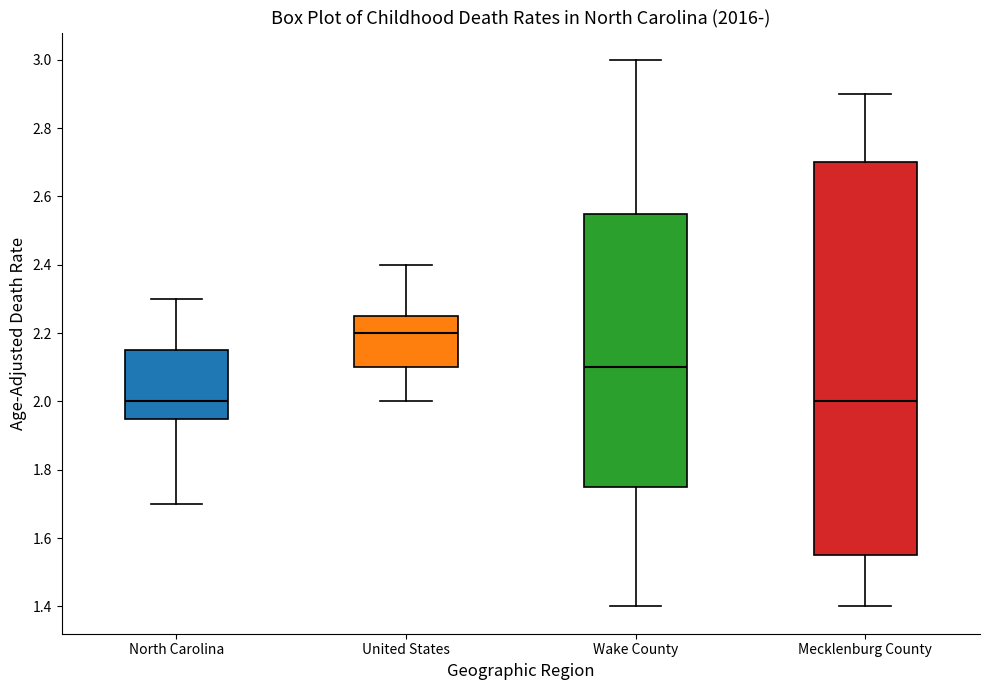

Reading left to right, transcribe this box plot: for each box, give where its median line is, the range the box spans, and where its two whiskers end, as read against the y-axis. The values are not printed on the chart, so give them approximately, as read against the axis.

North Carolina: median 2.00, box 1.96 to 2.16, whiskers 1.70 to 2.30
United States: median 2.20, box 2.10 to 2.26, whiskers 2.00 to 2.40
Wake County: median 2.10, box 1.76 to 2.56, whiskers 1.40 to 3.00
Mecklenburg County: median 2.00, box 1.56 to 2.70, whiskers 1.40 to 2.90